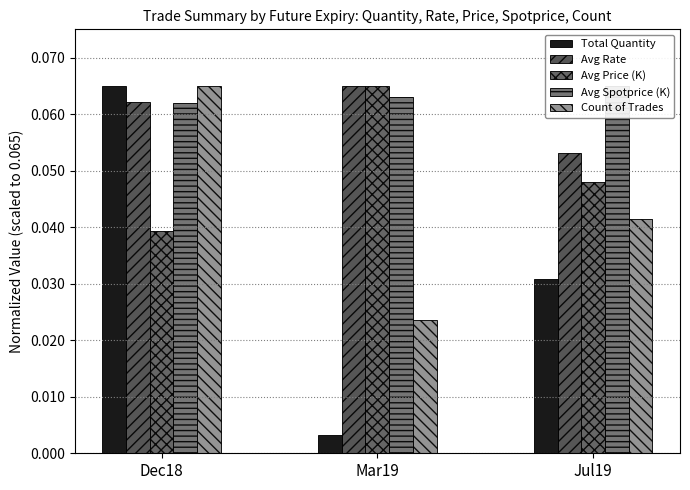

The Count of Trades series shows 0.0 at Dec18. True or false?

False